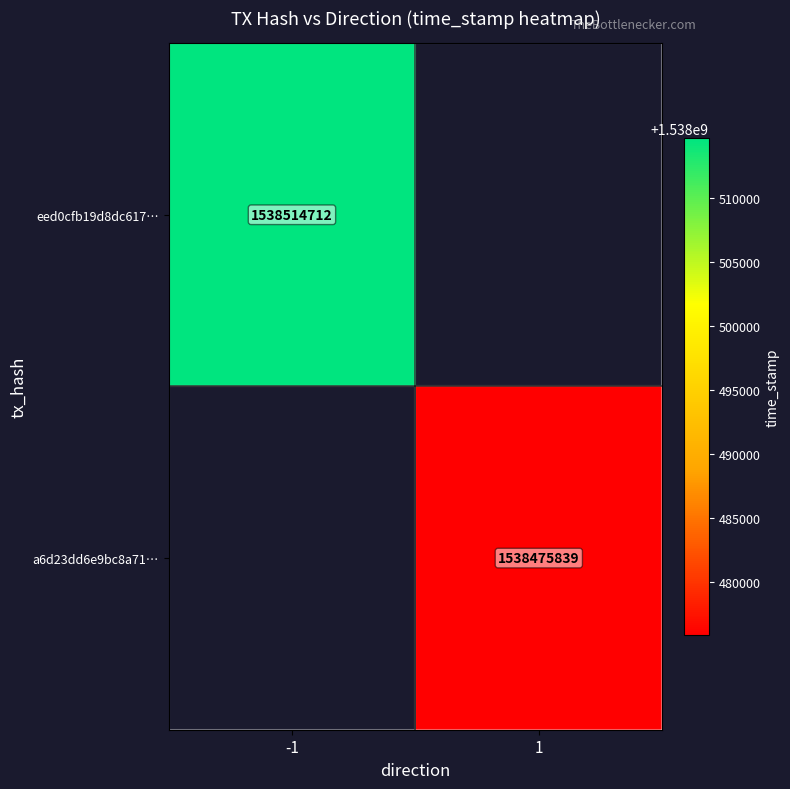

True or false: a6d23dd6e9bc8a71… has a value of 995891370 at 1.

False